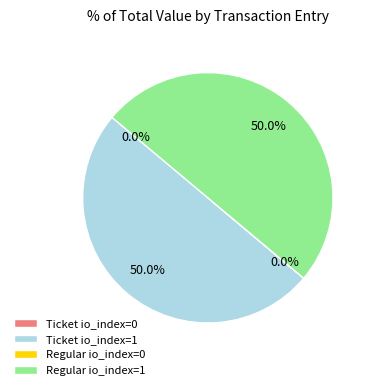

How much of the chart is everything except Ticket io_index=1?

50.0%